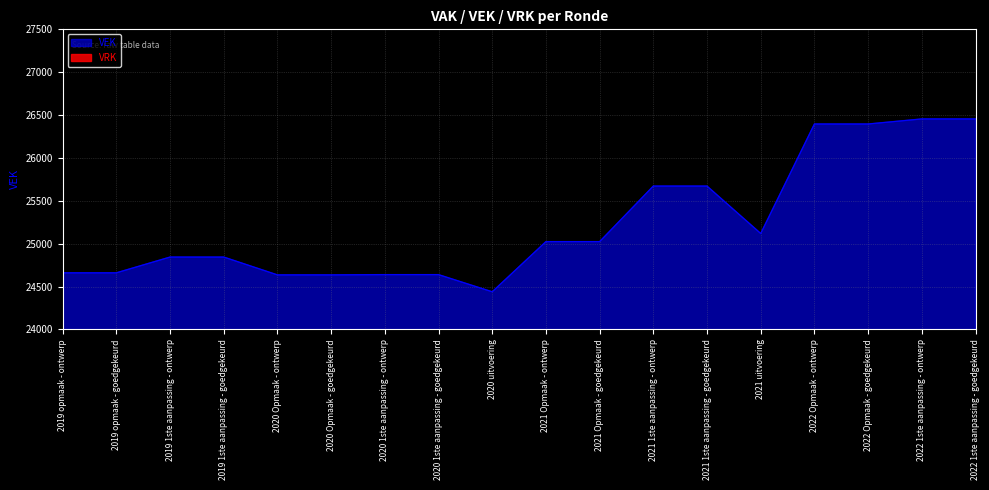

Reading left to right, list all the values displayed in this chart.

2019 opmaak - ontwerp=24660	2019 opmaak - goedgekeurd=24660	2019 1ste aanpassing - ontwerp=24844	2019 1ste aanpassing - goedgekeurd=24844	2020 Opmaak - ontwerp=24636	2020 Opmaak - goedgekeurd=24636	2020 1ste aanpassing - ontwerp=24639	2020 1ste aanpassing - goedgekeurd=24639	2020 uitvoering=24439	2021 Opmaak - ontwerp=25024	2021 Opmaak - goedgekeurd=25024	2021 1ste aanpassing - ontwerp=25672	2021 1ste aanpassing - goedgekeurd=25672	2021 uitvoering=25119	2022 Opmaak - ontwerp=26396	2022 Opmaak - goedgekeurd=26396	2022 1ste aanpassing - ontwerp=26455	2022 1ste aanpassing - goedgekeurd=26455